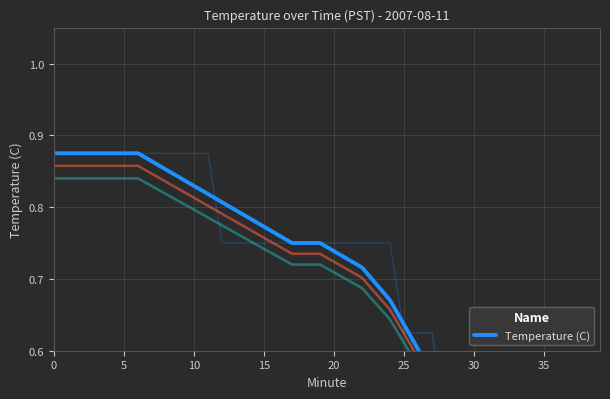

True or false: the data shows 1.3 at 18.

False